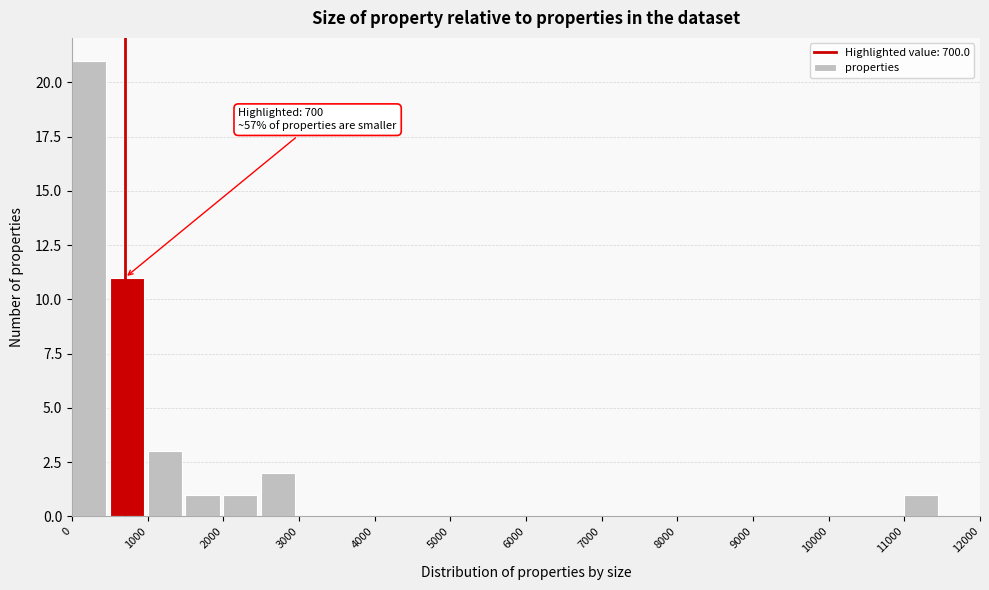

Which range on the x-axis has the tallest bar?

0 to 500